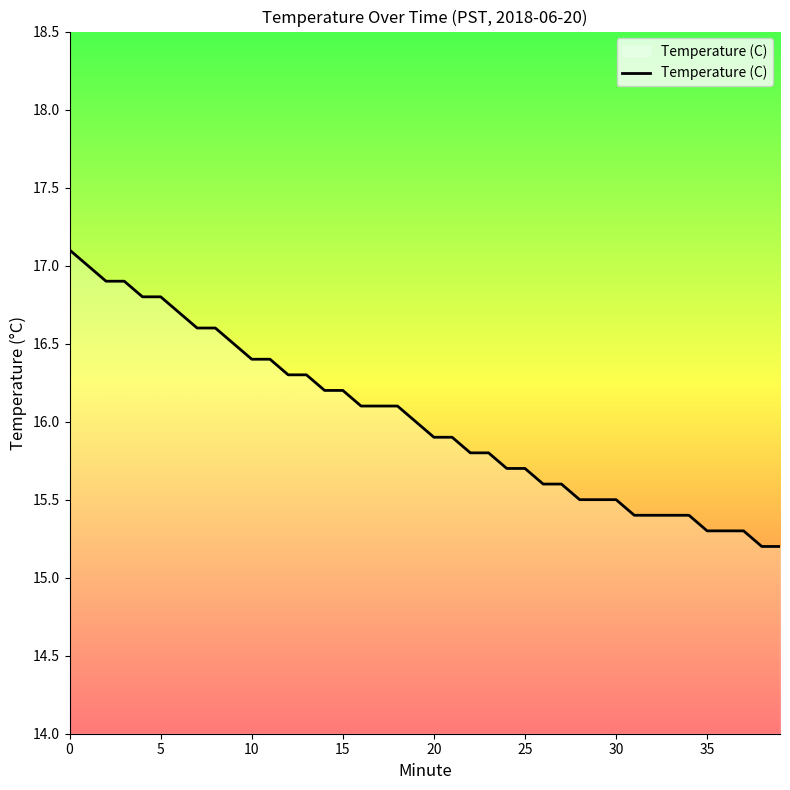

What is the maximum value shown in the chart?

17.1